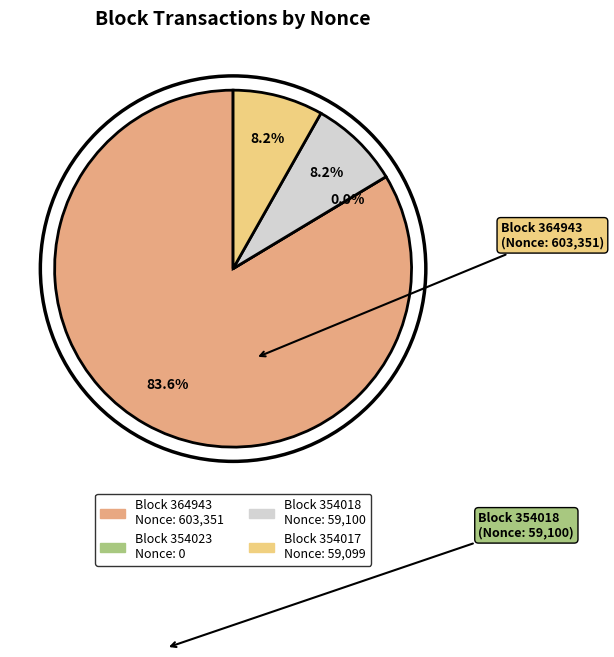

To the nearest percent, what is the difference between the largest and smallest slice percentages?

84%